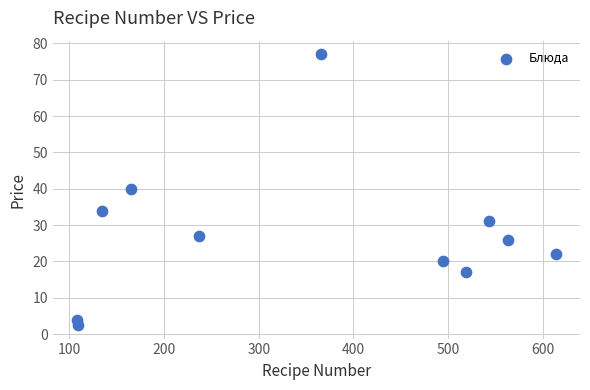

What Y value in the scatter plot is closest to 39?

40.0